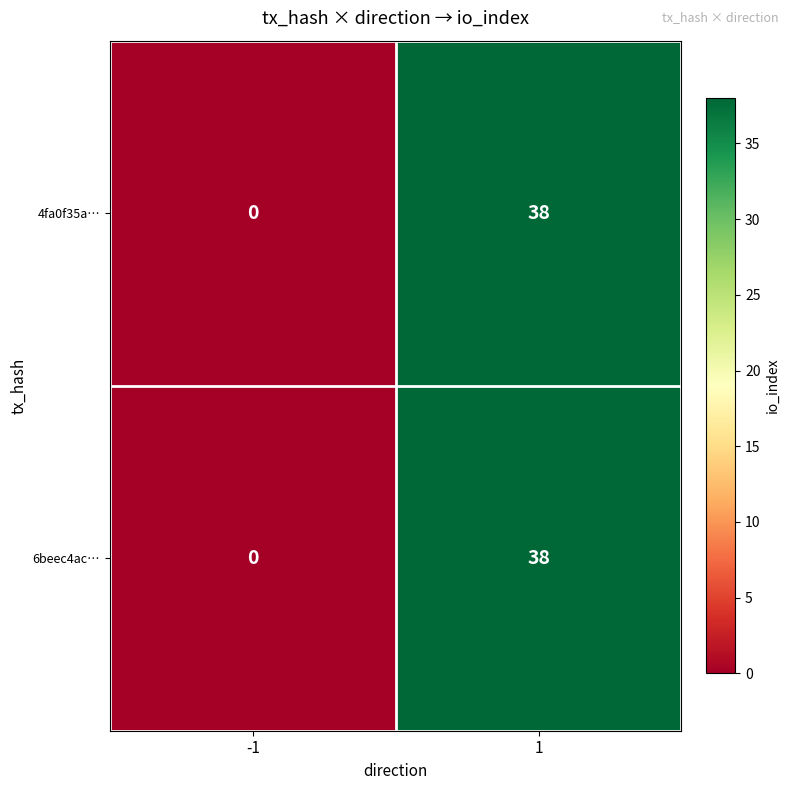

What is the average value of the 6beec4ac… series?

19